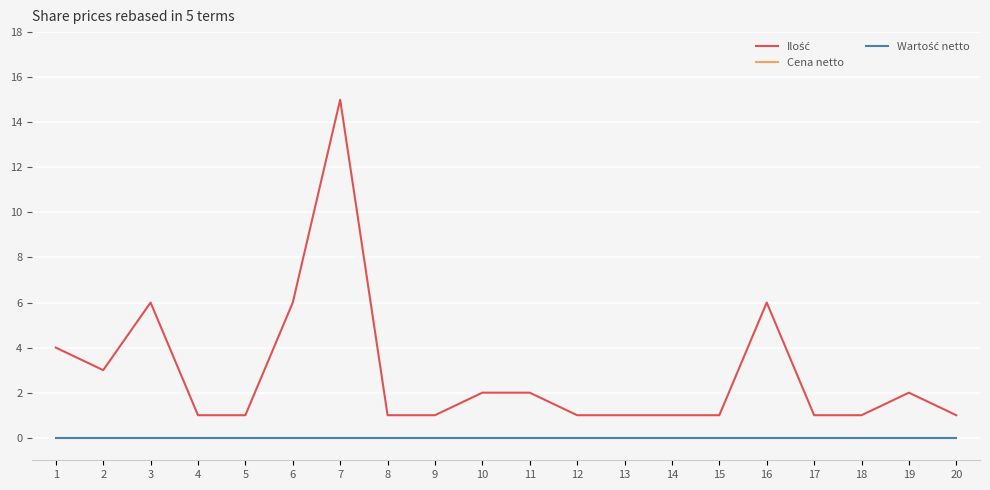

How many lines are shown in the chart?

3